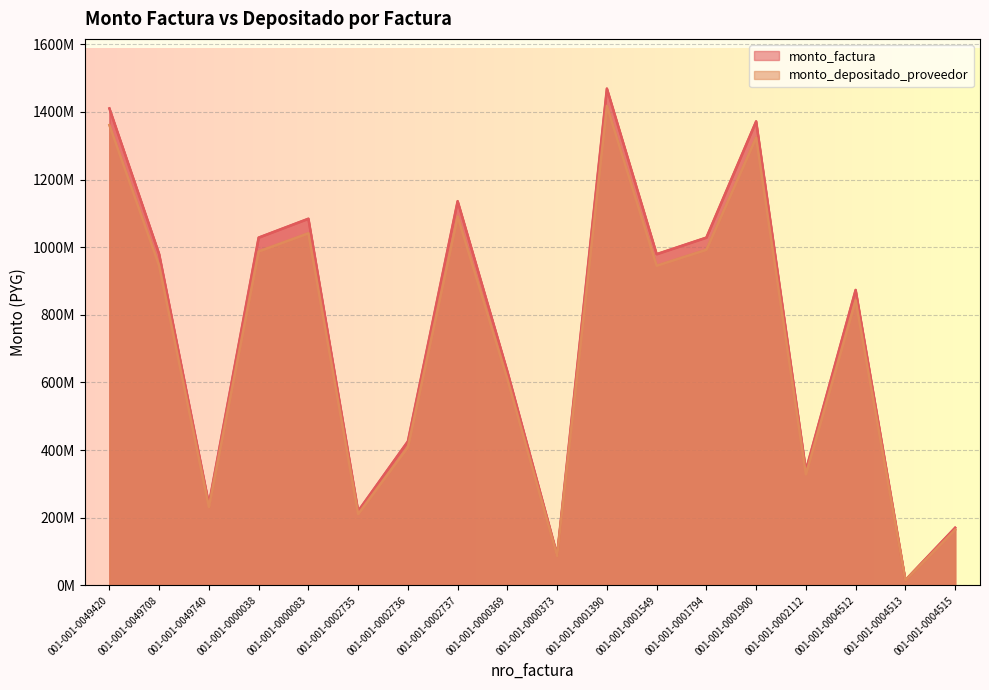

Does the chart display data point markers on the line(s)?

No